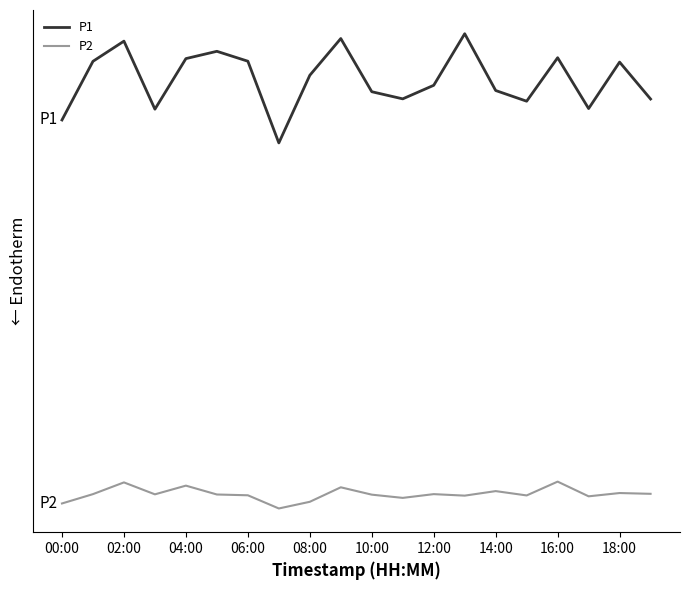

Is this an area chart (filled region under the line)?

No